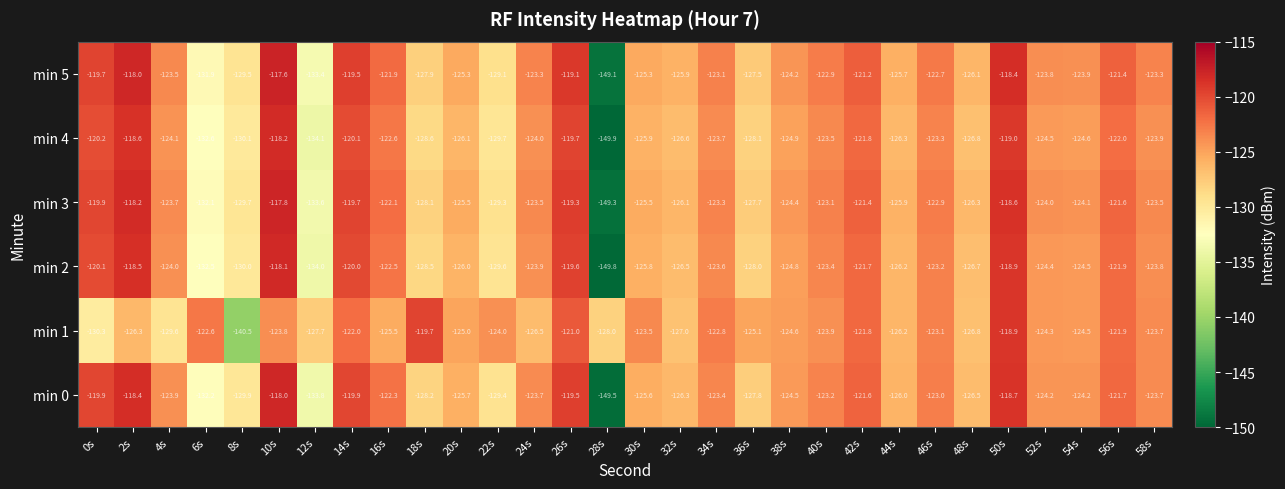

What is the difference between the highest and lowest values at 52s?

0.7